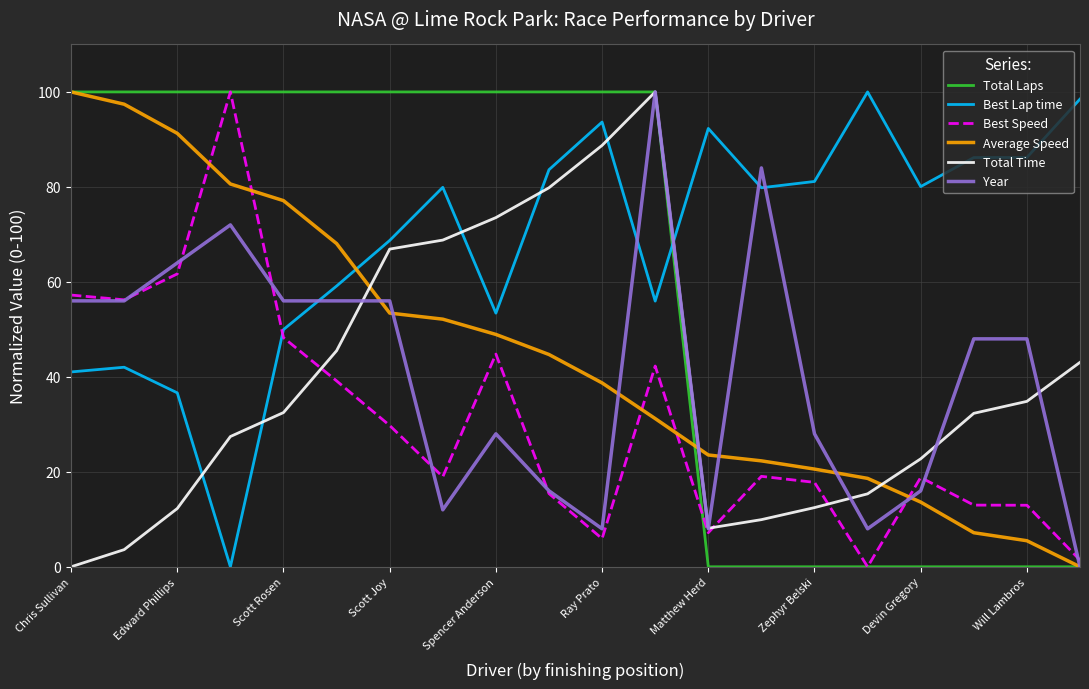

How many times do Best Lap time and Best Speed cross each other?

1